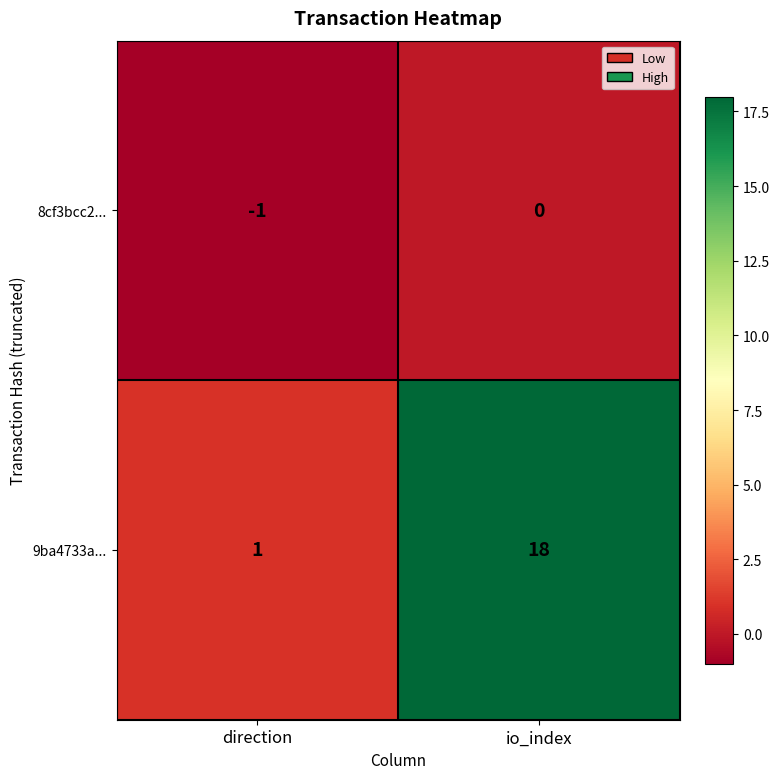

What is the total value across all series at io_index?

18